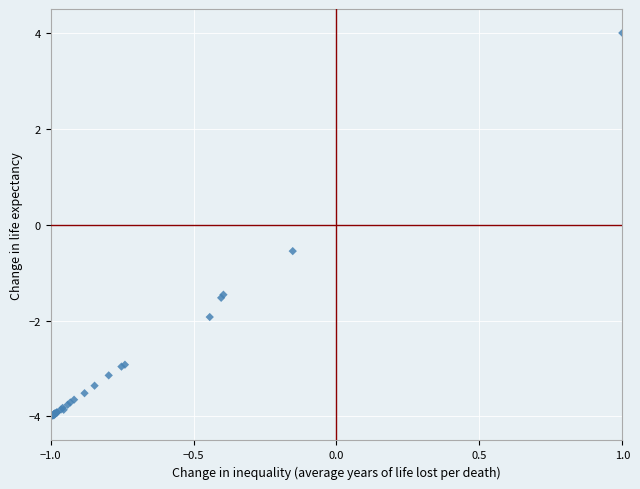

What Y value in the scatter plot is closest to 0?

-0.6